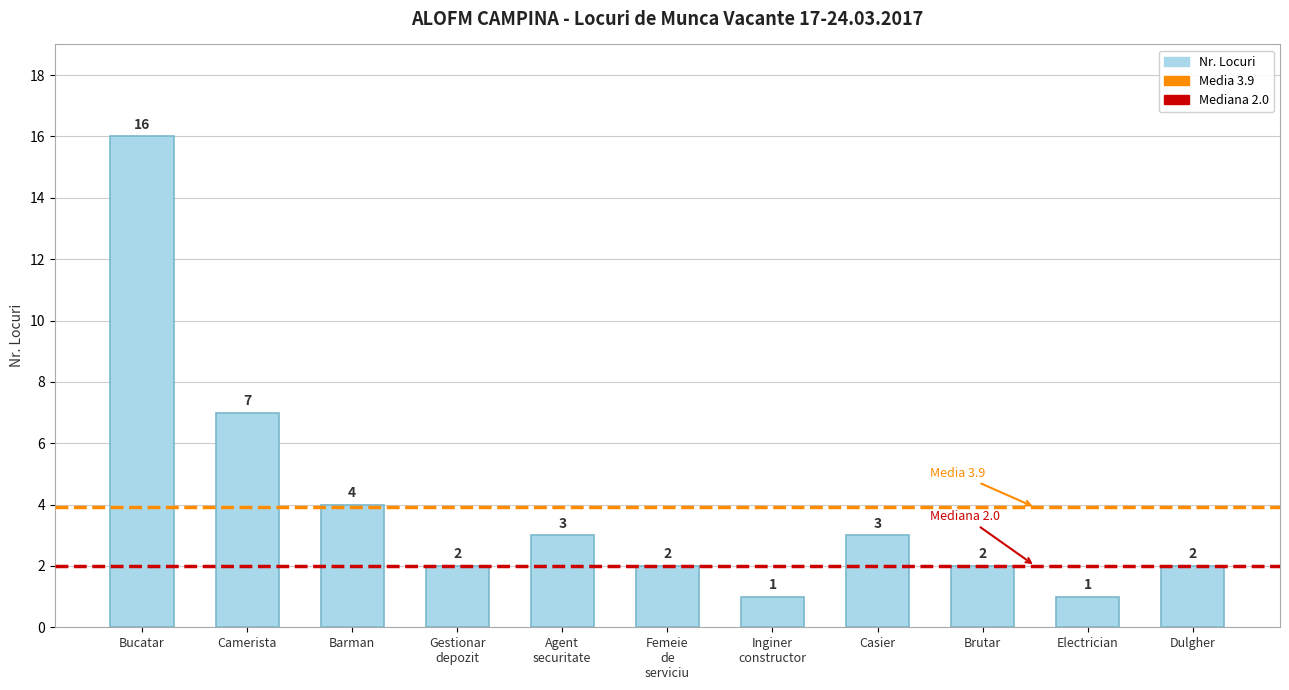

How many bars are there in total?

11